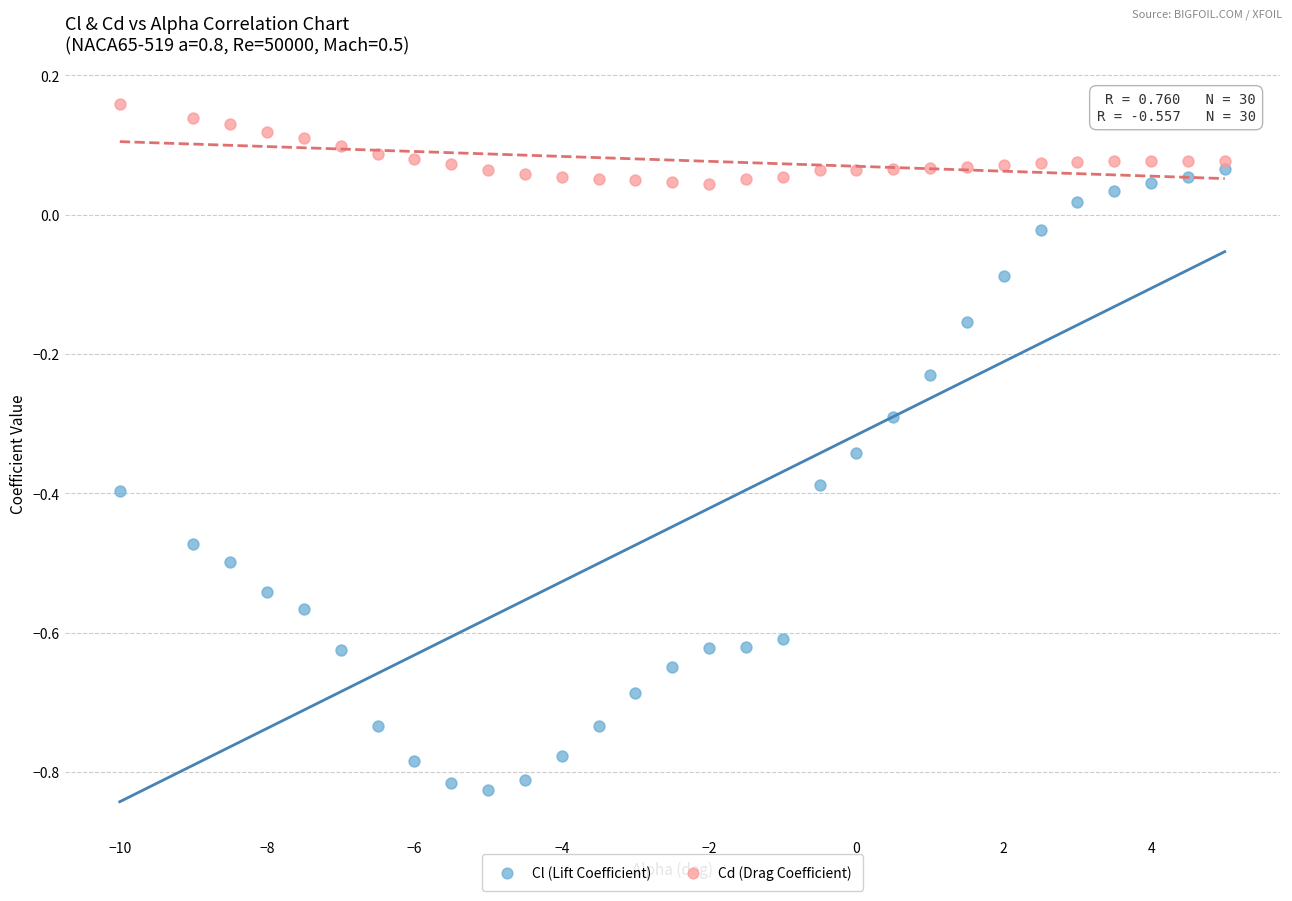

Which series has the widest spread of Y values?

Cl (Lift Coefficient)